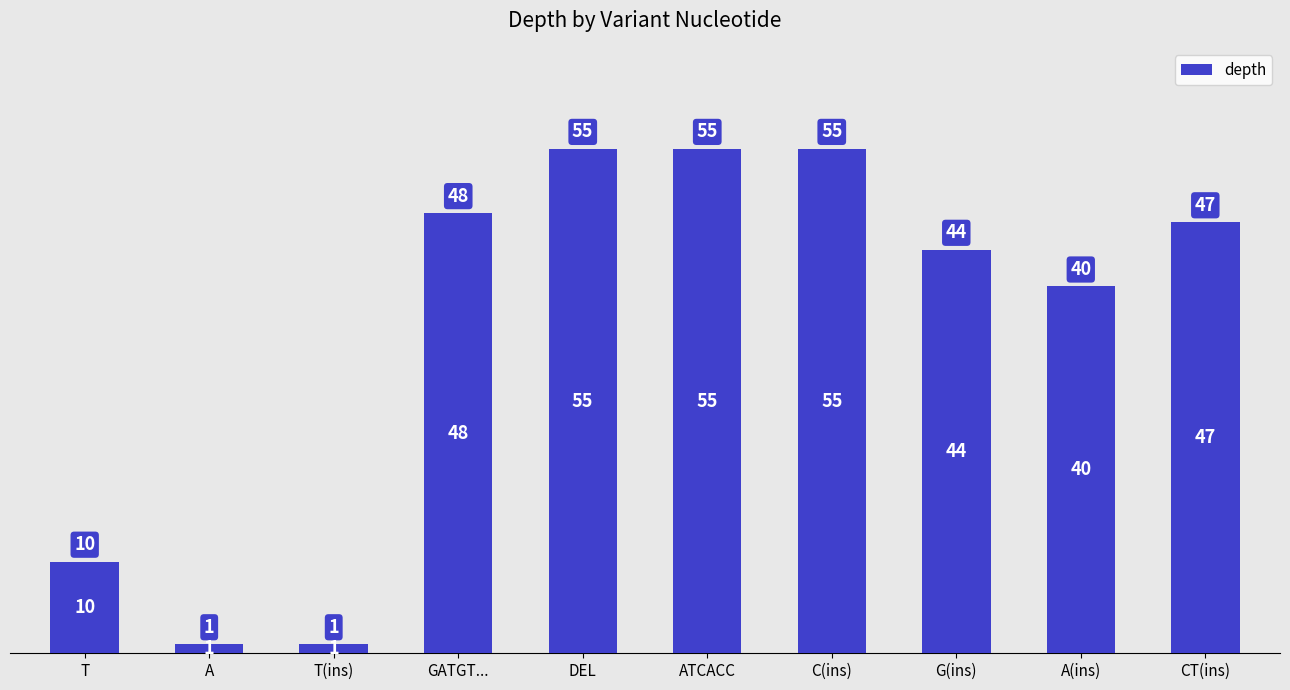

What is the greatest value displayed?

55